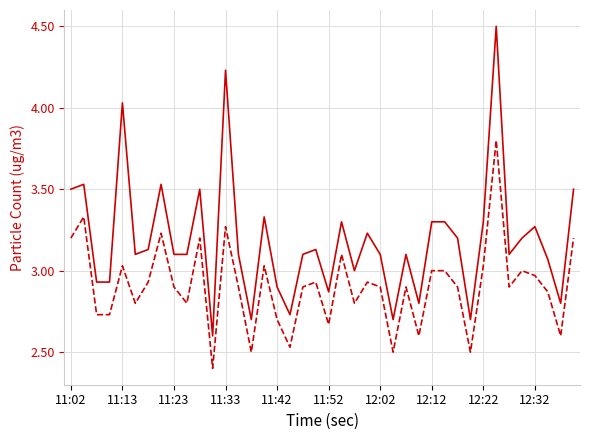

Count the number of data series in this chart.

2